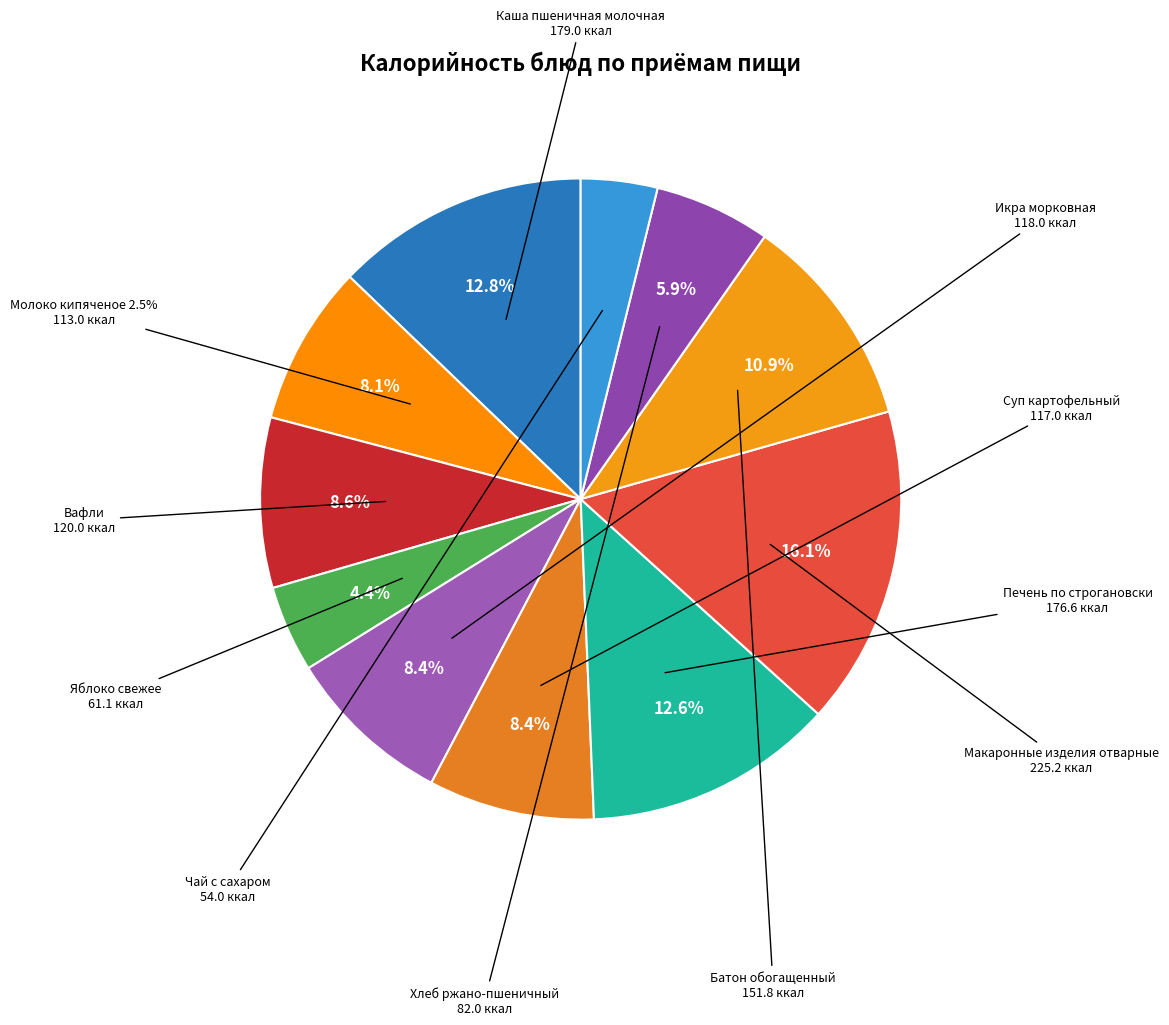

What is the largest slice in the pie chart?

Макаронные изделия отварные